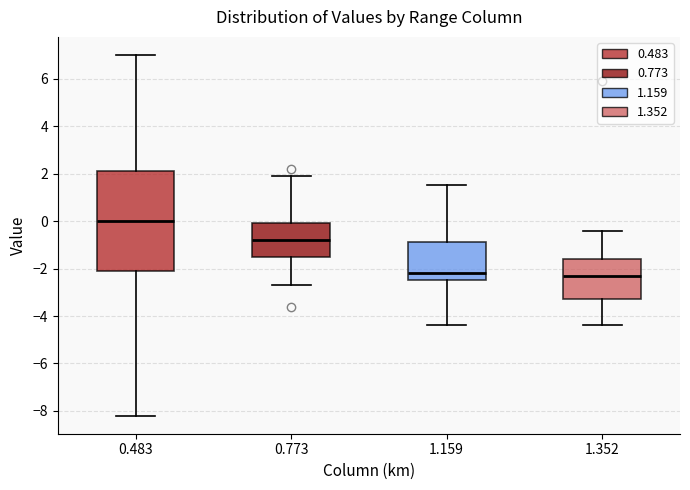

Which box's median line is the highest?

0.483